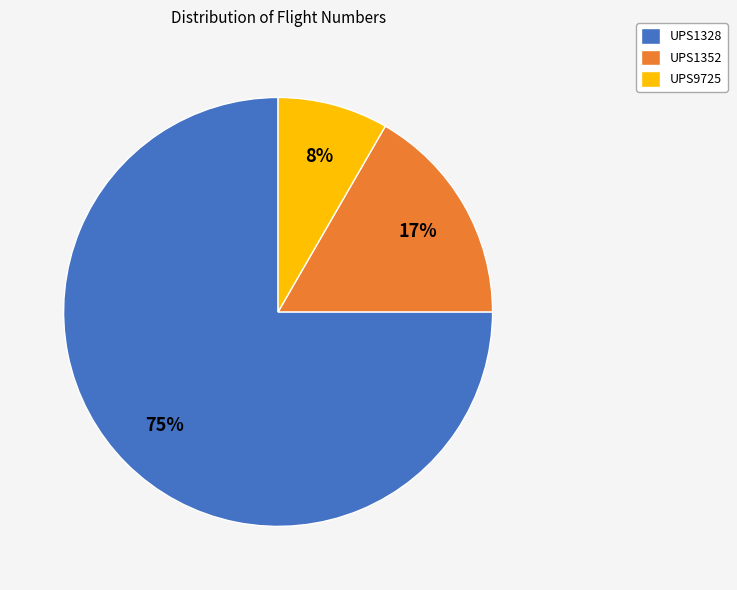

What is the majority slice?

UPS1328